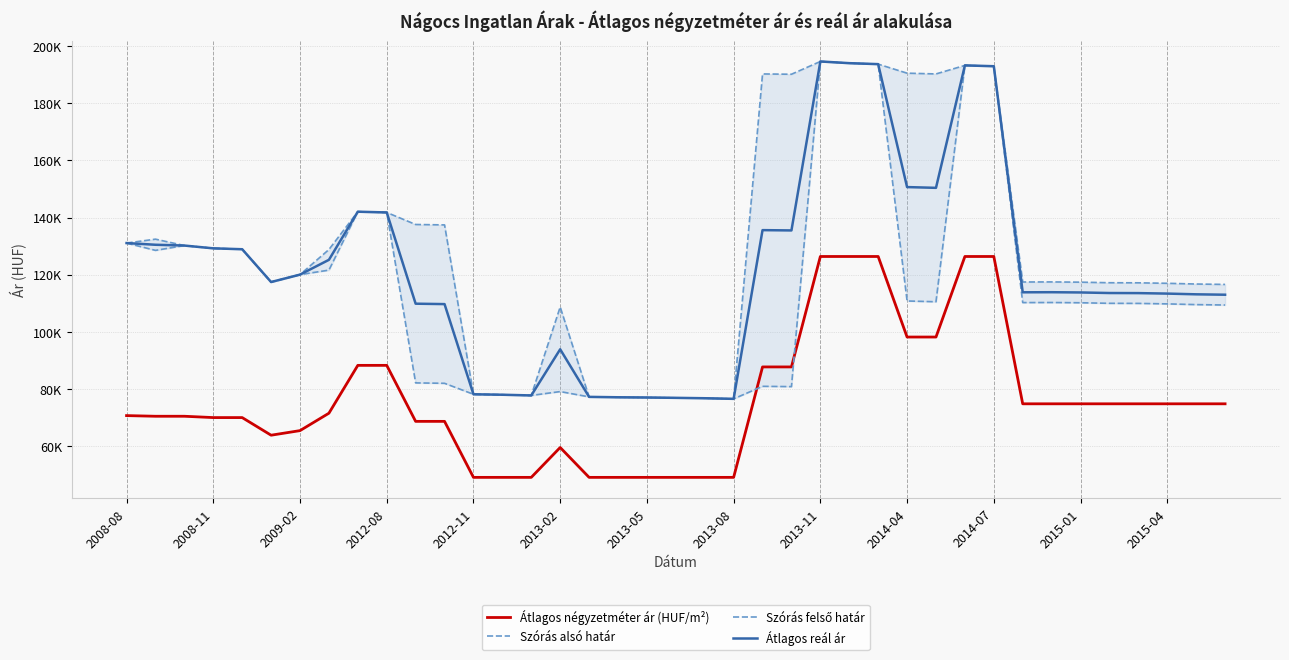

At which label is Átlagos reál ár closest to 135580?

22